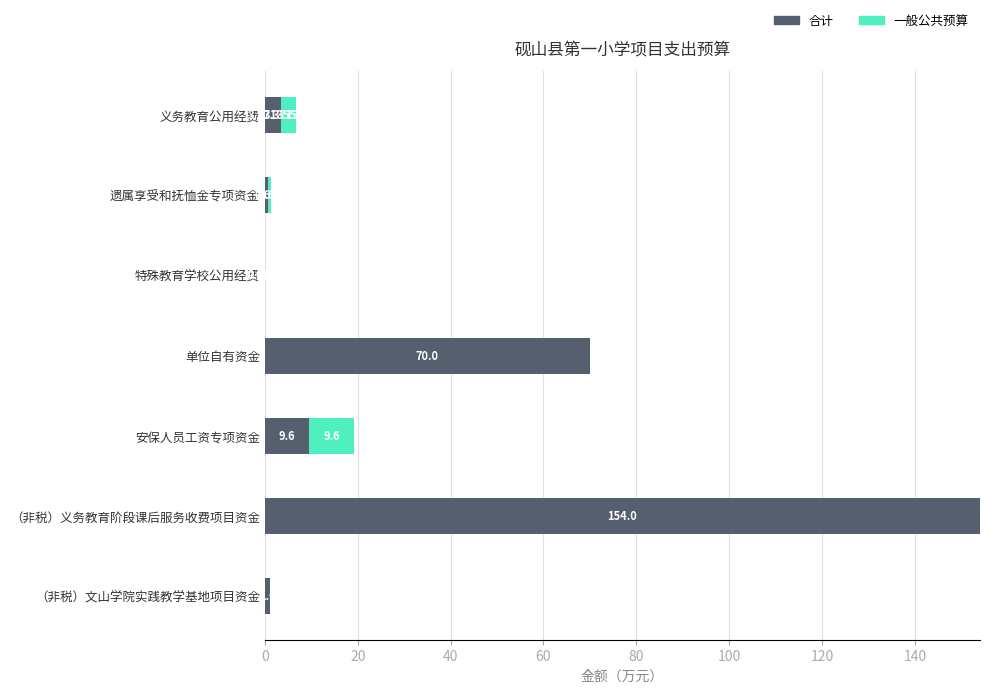

What are all the series names shown in the legend?

合计, 一般公共预算